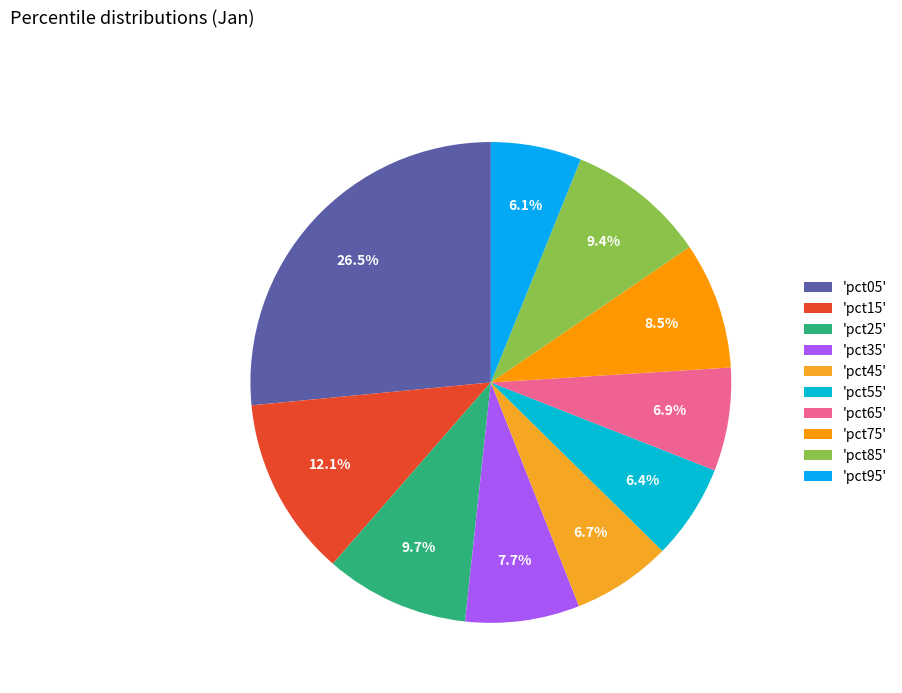

Count the number of slices in the pie.

10